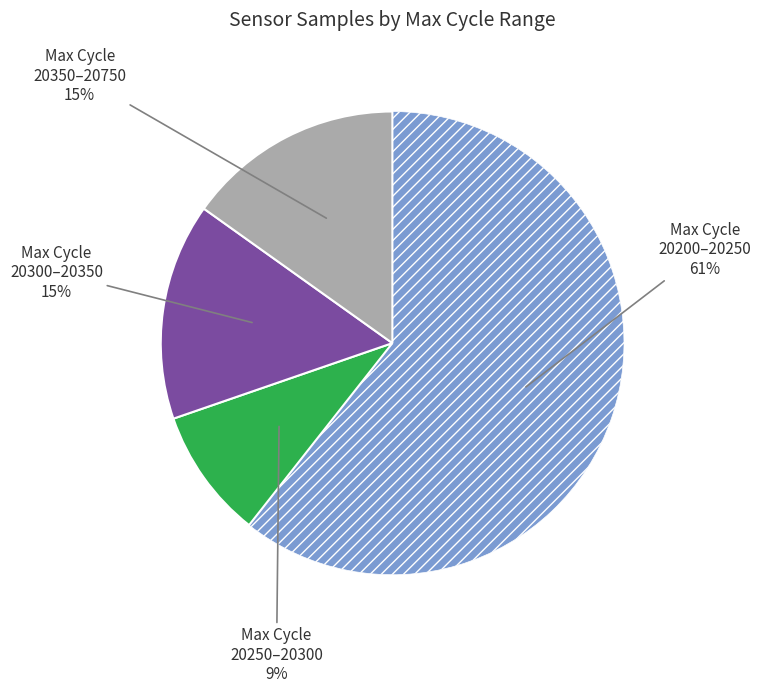

To the nearest percent, what is the average slice percentage?

25%